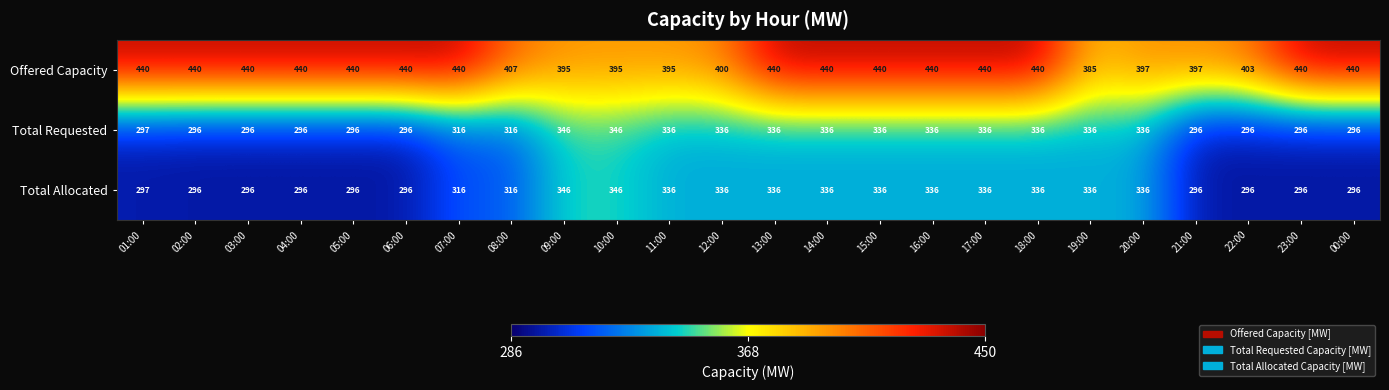

What is the total value across all series at 15:00?

1112